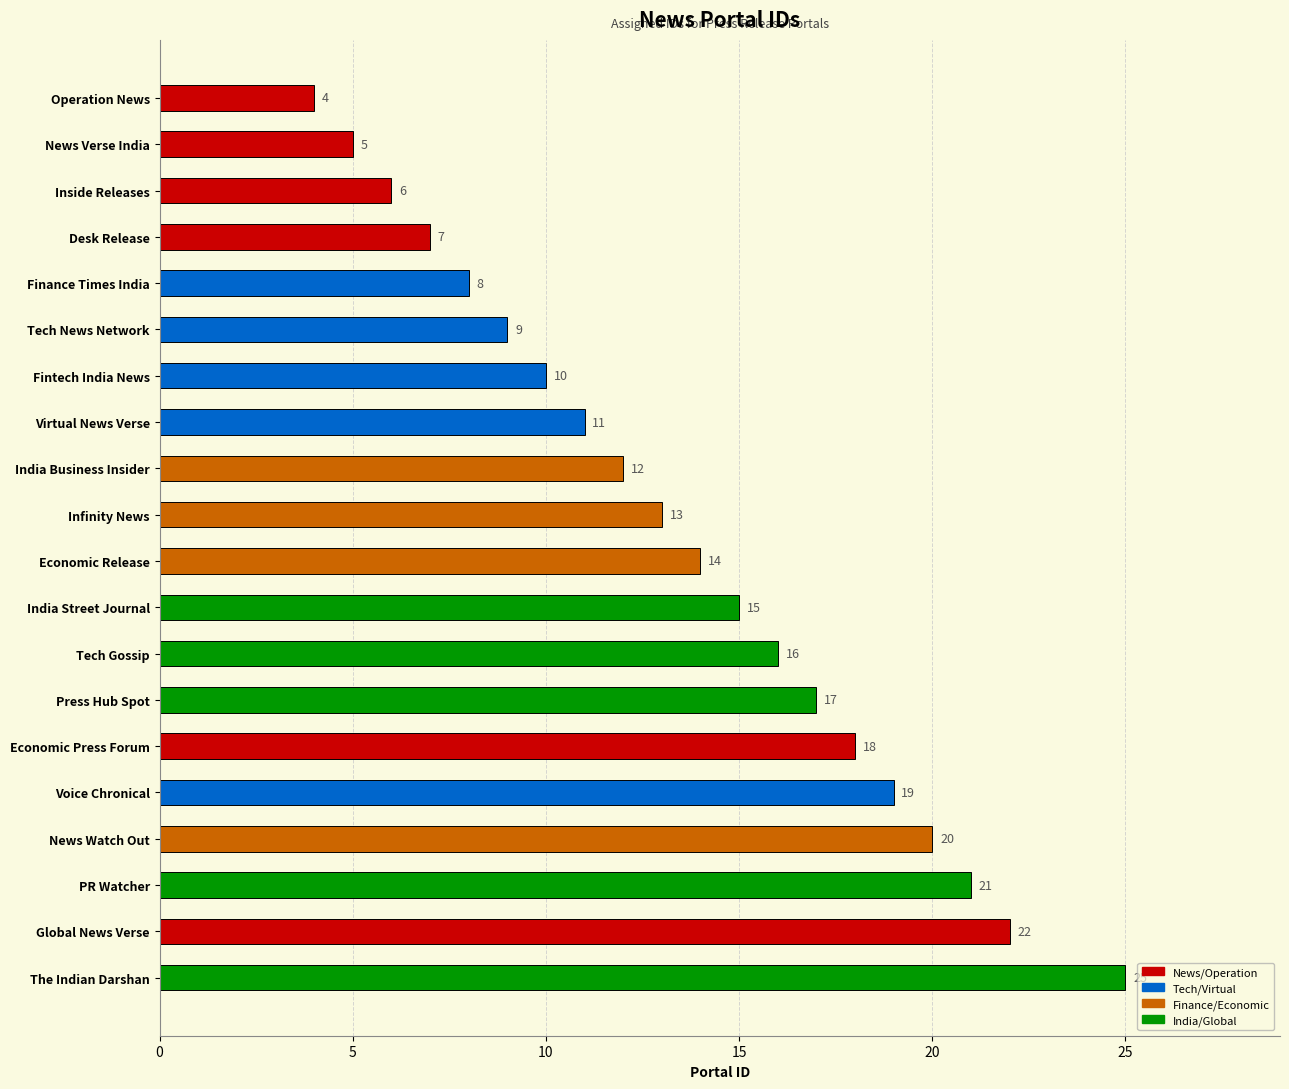

Is it true that the value at Fintech India News is 7?

False